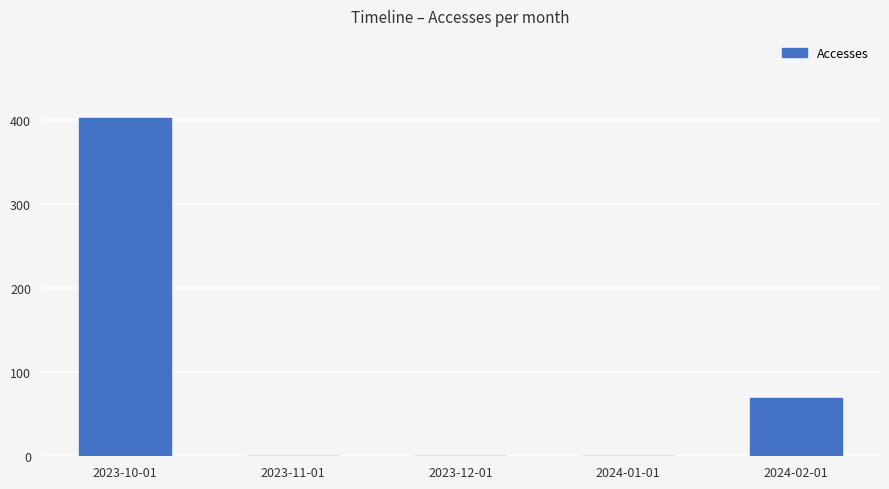

What is the sum of all values?

471